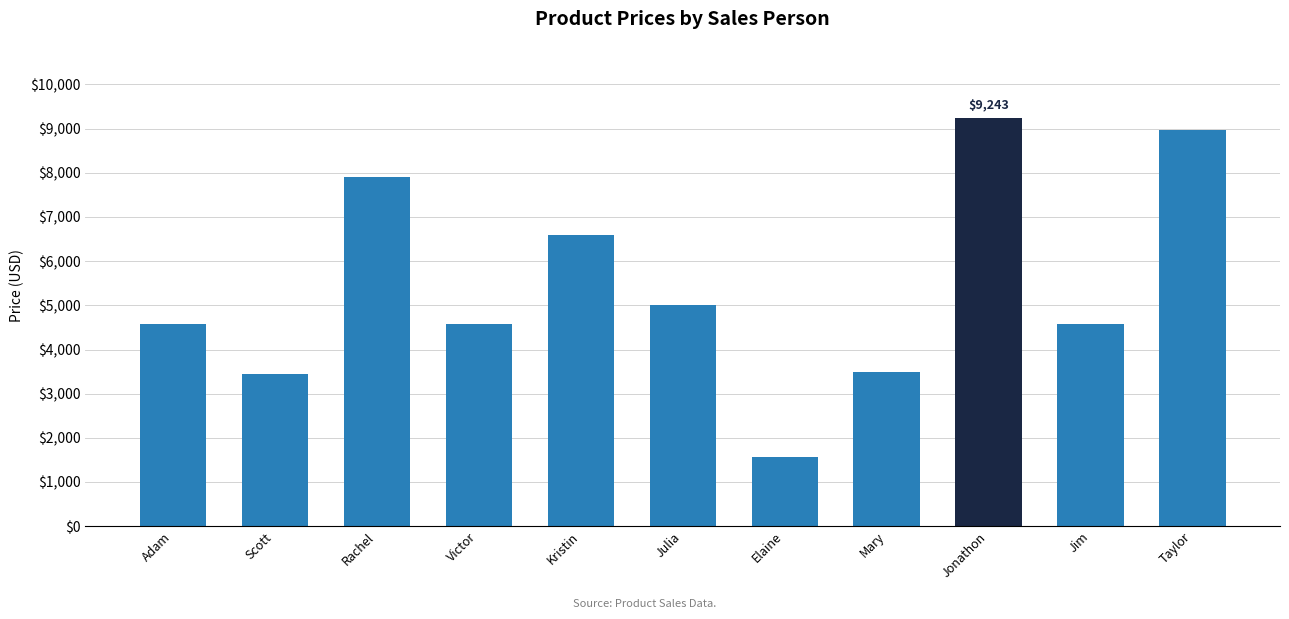

What is the smallest value displayed?

1567